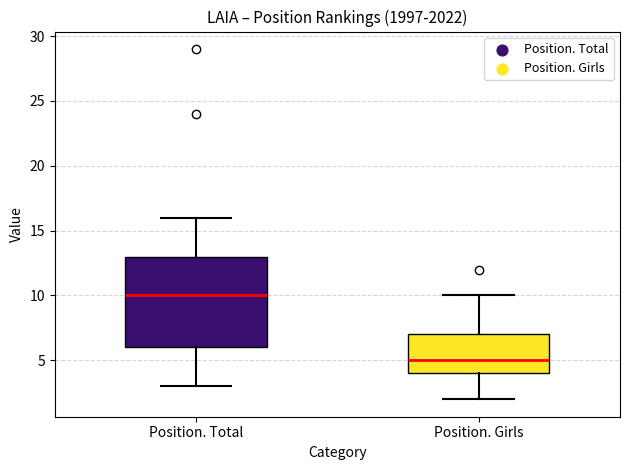

Reading left to right, transcribe this box plot: for each box, give where its median line is, the range the box spans, and where its two whiskers end, as read against the y-axis. The values are not printed on the chart, so give them approximately, as read against the axis.

Position. Total: median 10, box 6 to 13, whiskers 3 to 16
Position. Girls: median 5, box 4 to 7, whiskers 2 to 10